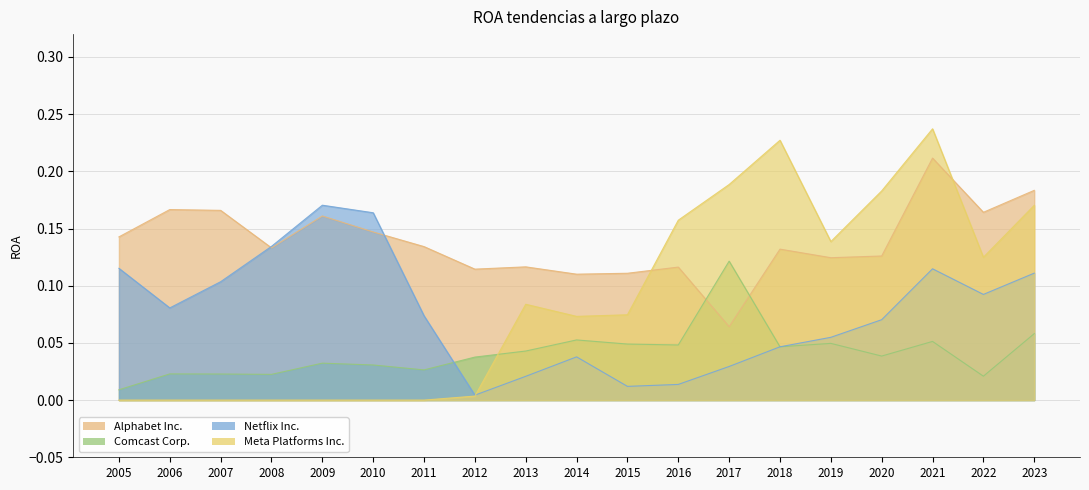

What is the difference between the maximum and minimum values in the Comcast Corp. series?

0.1